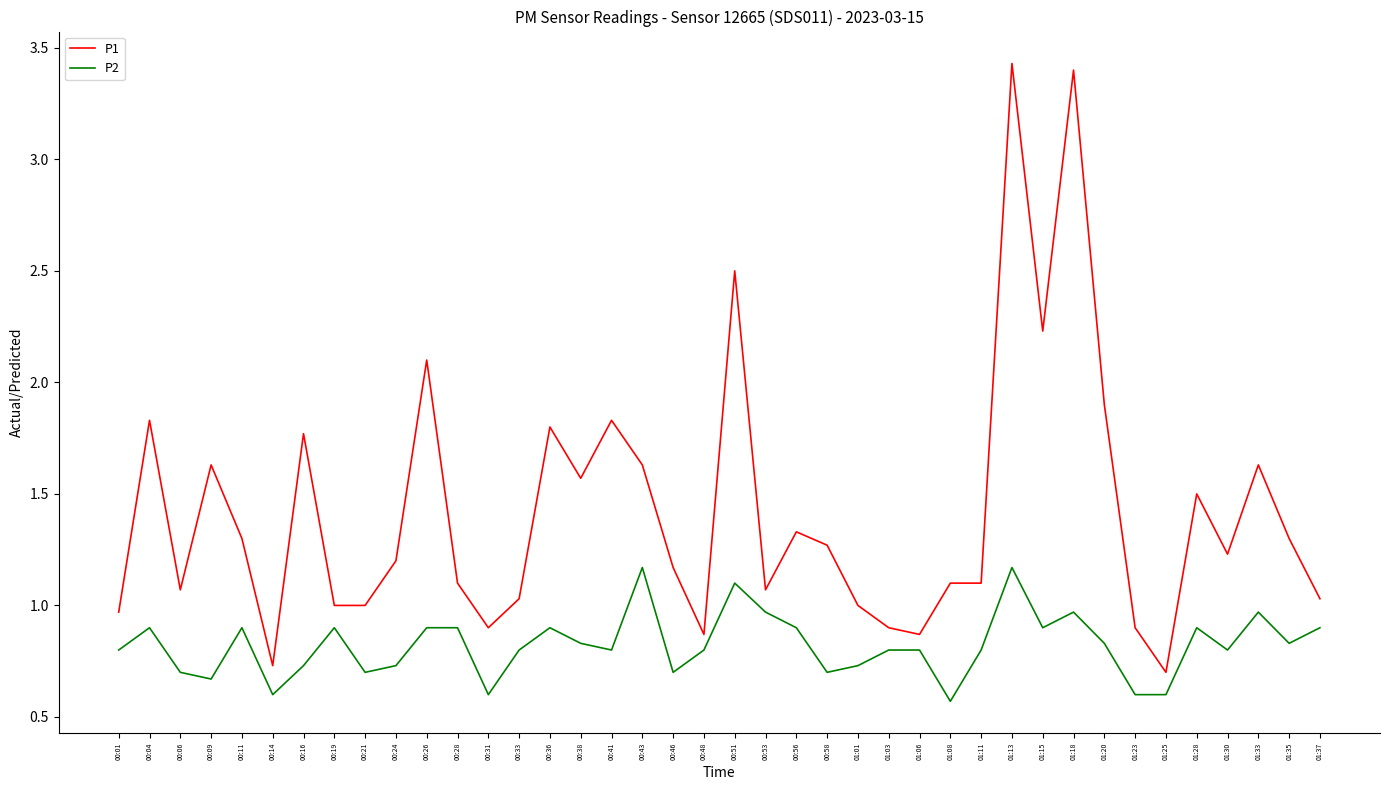

What is the total value across all series at 01:15?

3.1